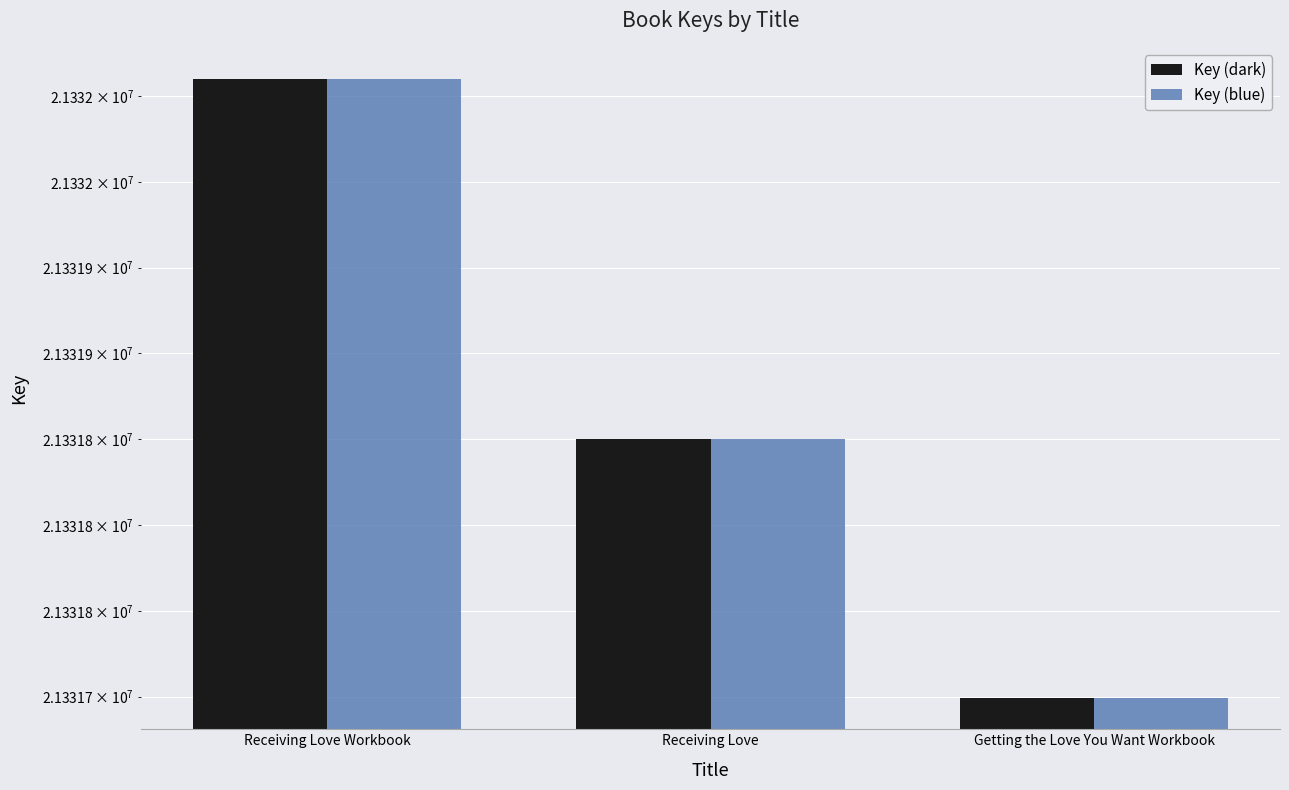

What value does the Key (blue) series have at Receiving Love, to the nearest 10?

21331850